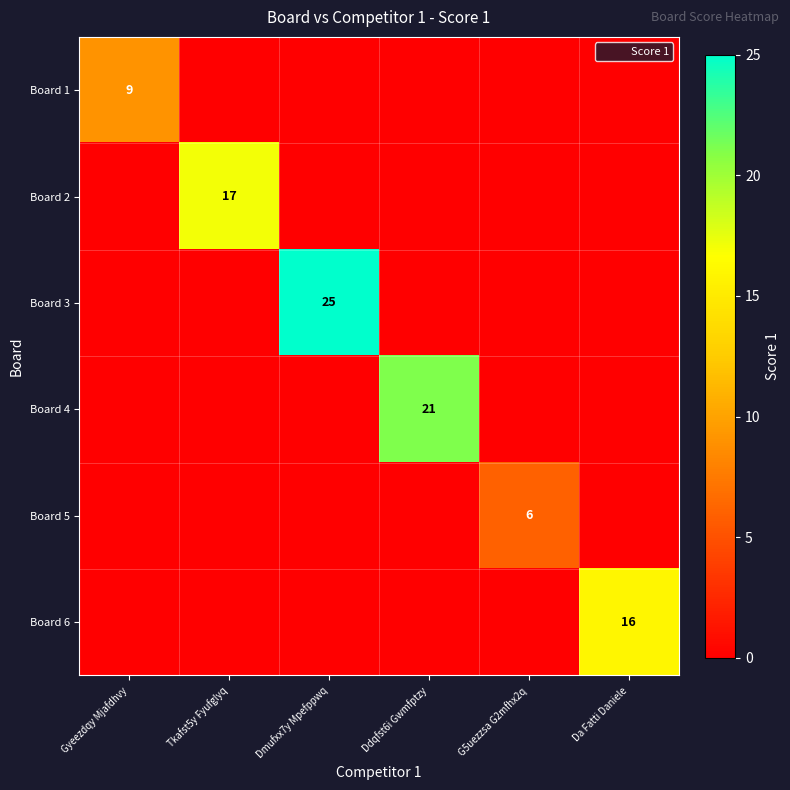

At how many categories does at least one series exceed 24?

1